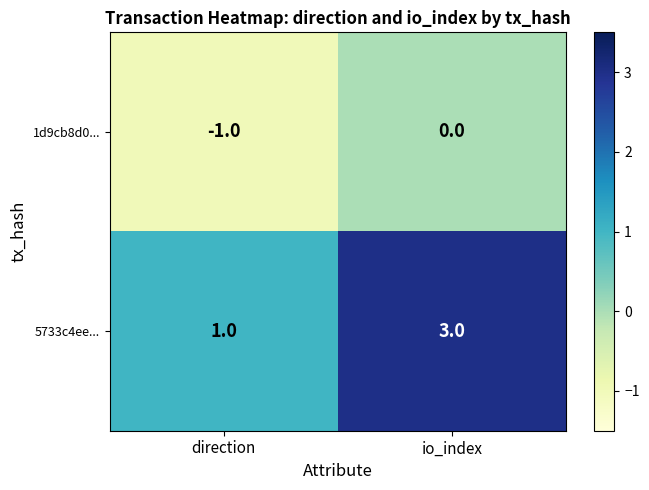

True or false: 5733c4ee... has a value of 2 at direction.

False